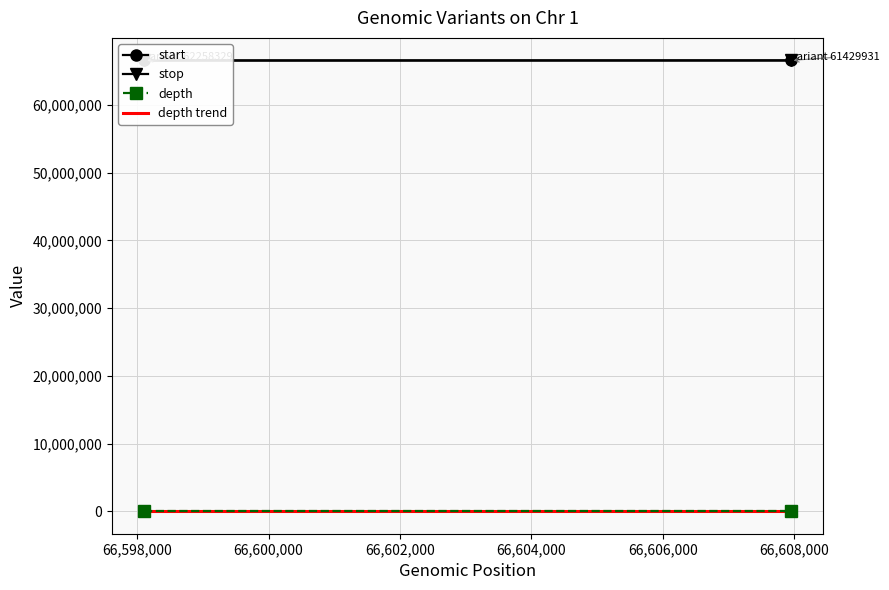

At which label is start closest to 66603027?

variant 62258329